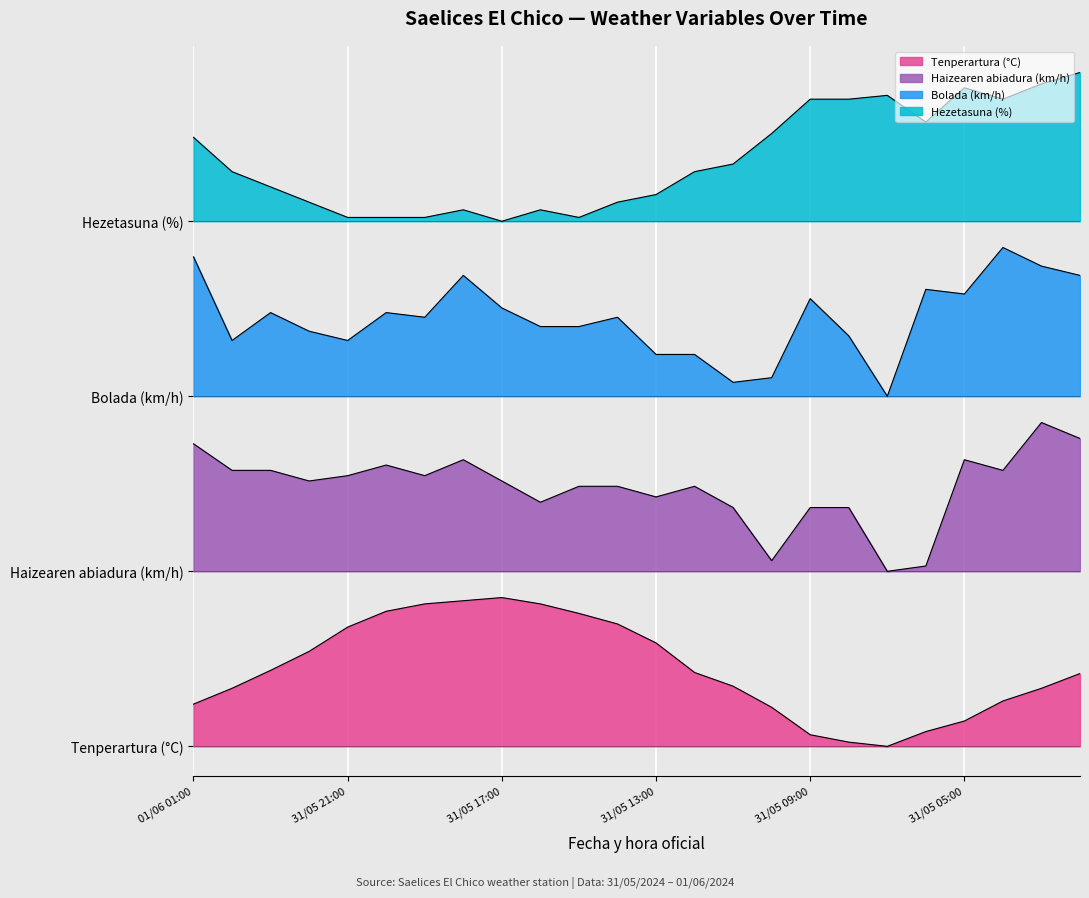

Rank the series at 31/05 19:00 from lowest to highest value.

Tenperartura (°C), Haizearen abiadura (km/h), Bolada (km/h), Hezetasuna (%)